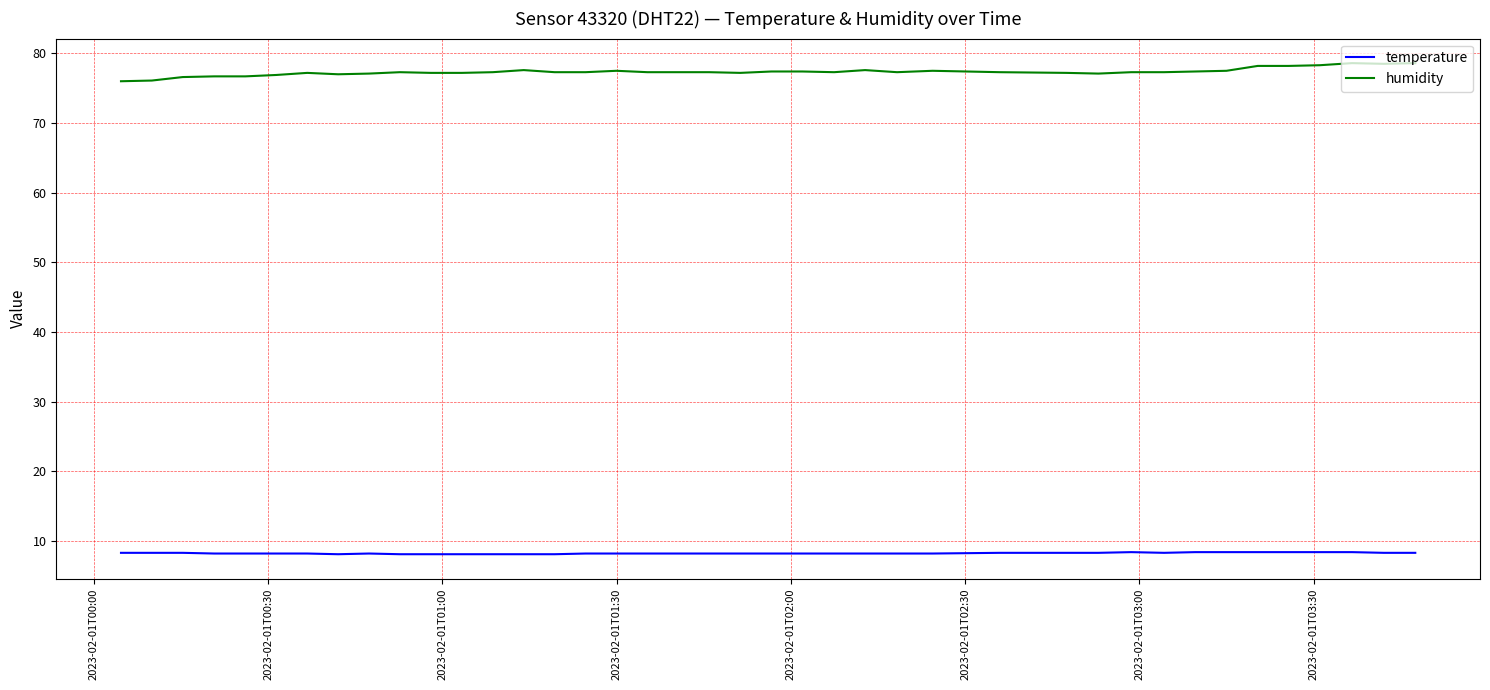

Which series has the largest total across all categories?

humidity